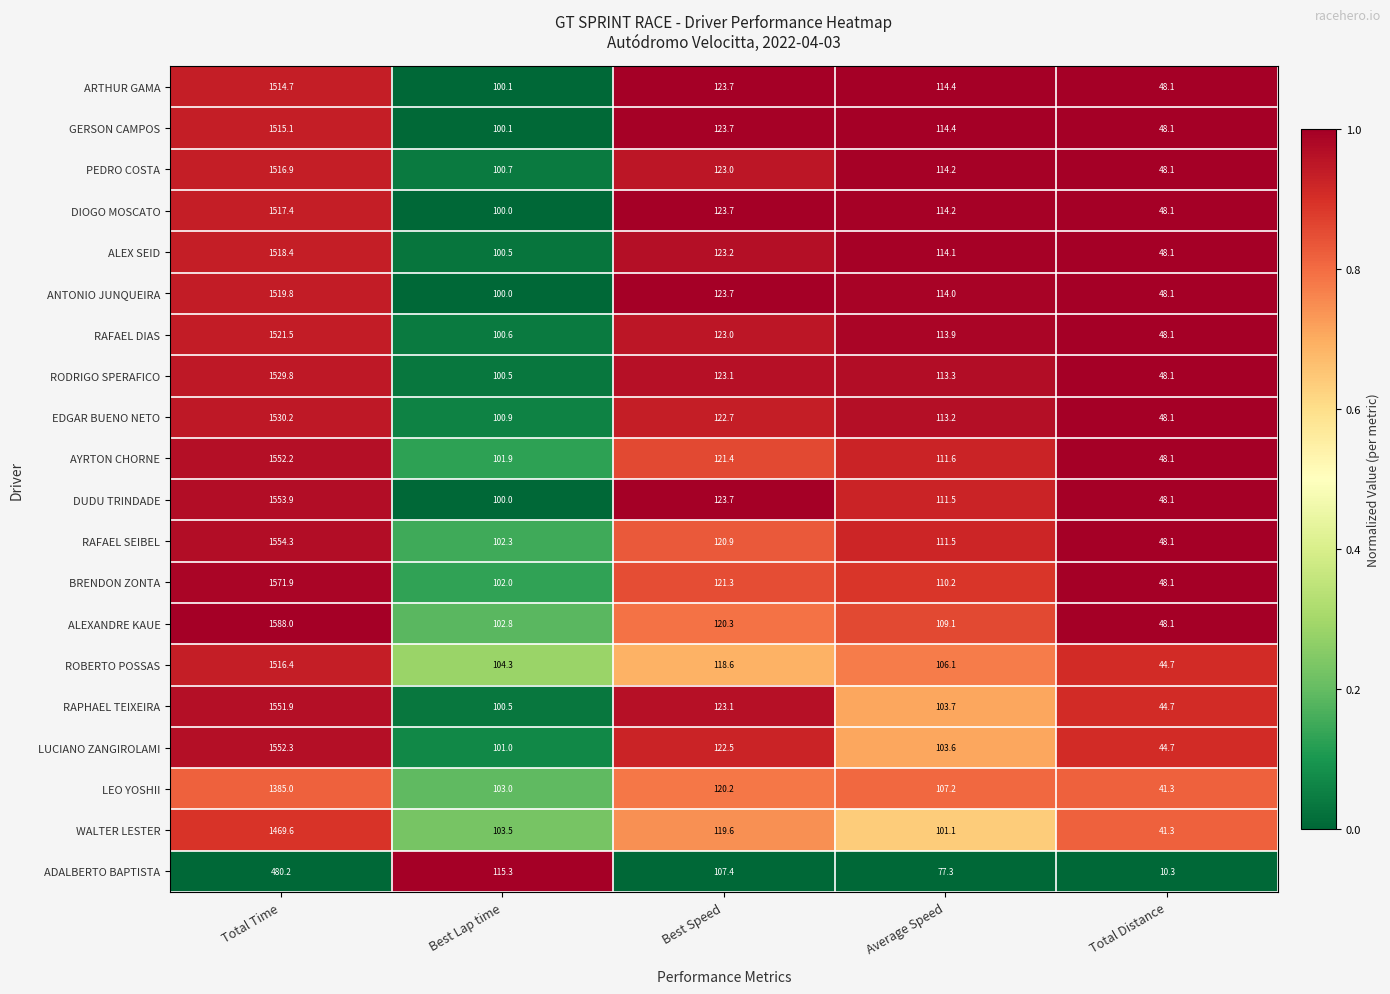

At which category is the sum across all series the highest?

Total Time